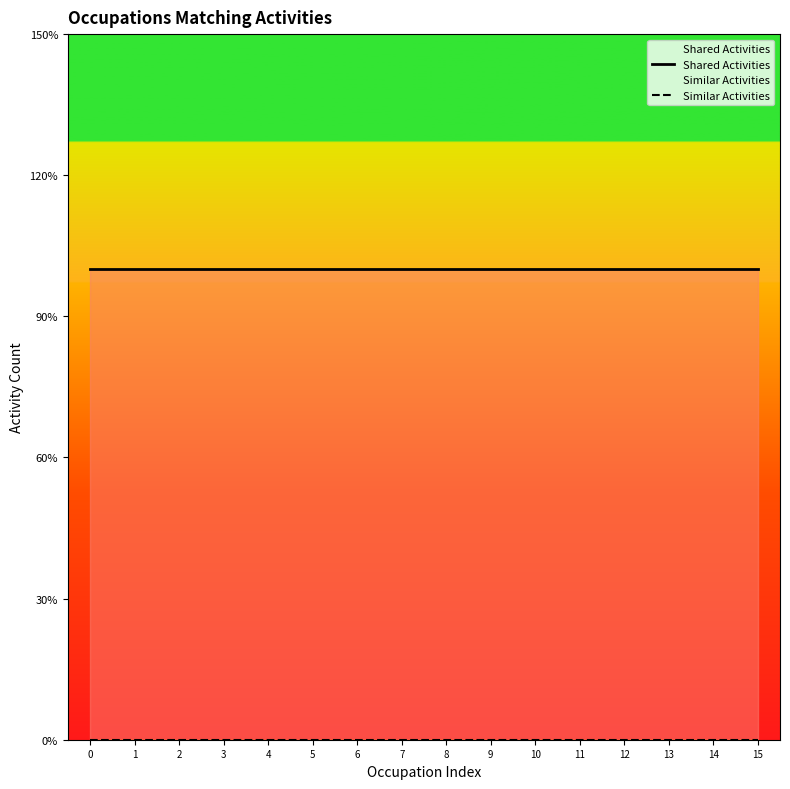

Rank the series at 3 from highest to lowest value.

Shared Activities, Similar Activities